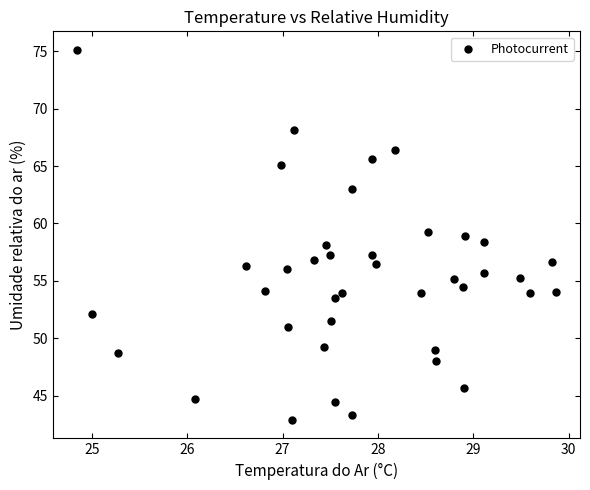

What is the range of Y values (max minus min)?

32.2